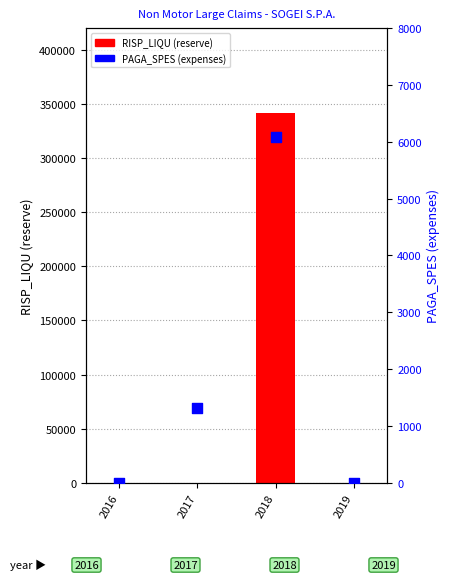

Which series has the largest total across all categories?

RISP_LIQU (reserve)